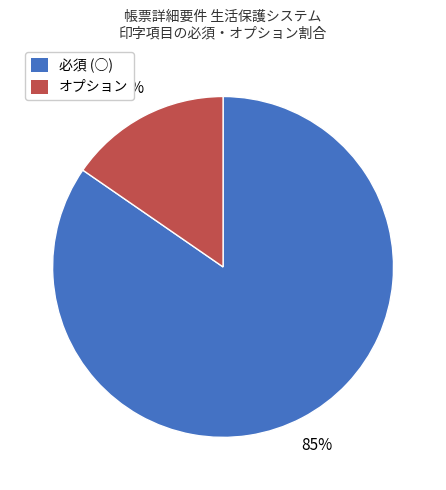

How many segments does this pie chart have?

2